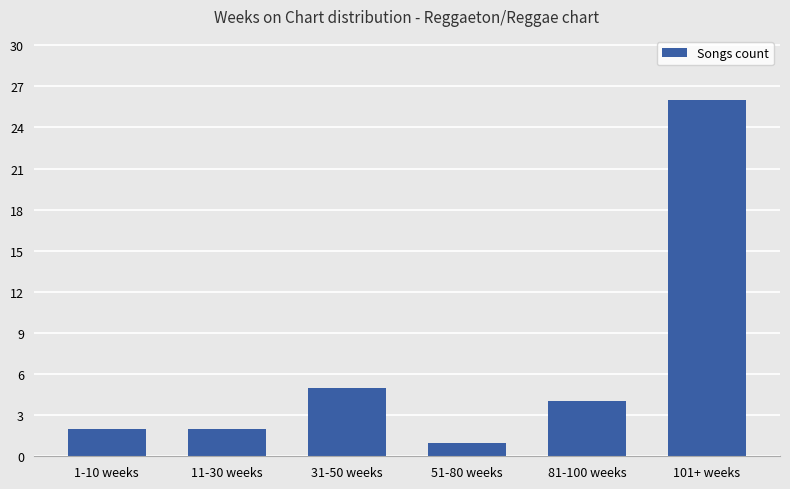

How many data points does each series have?

6